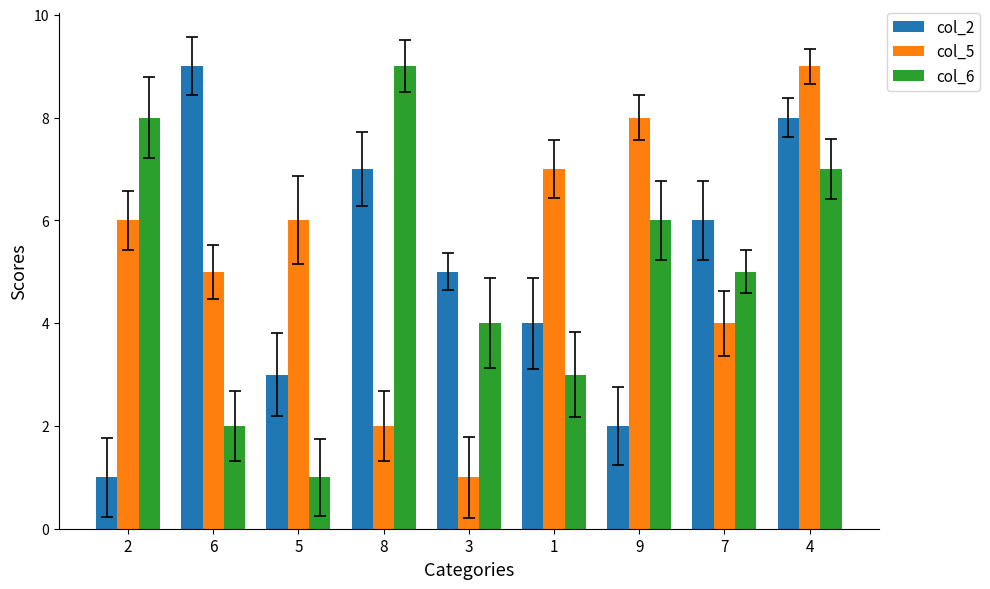

What is the difference between the highest and lowest values at 2?

7